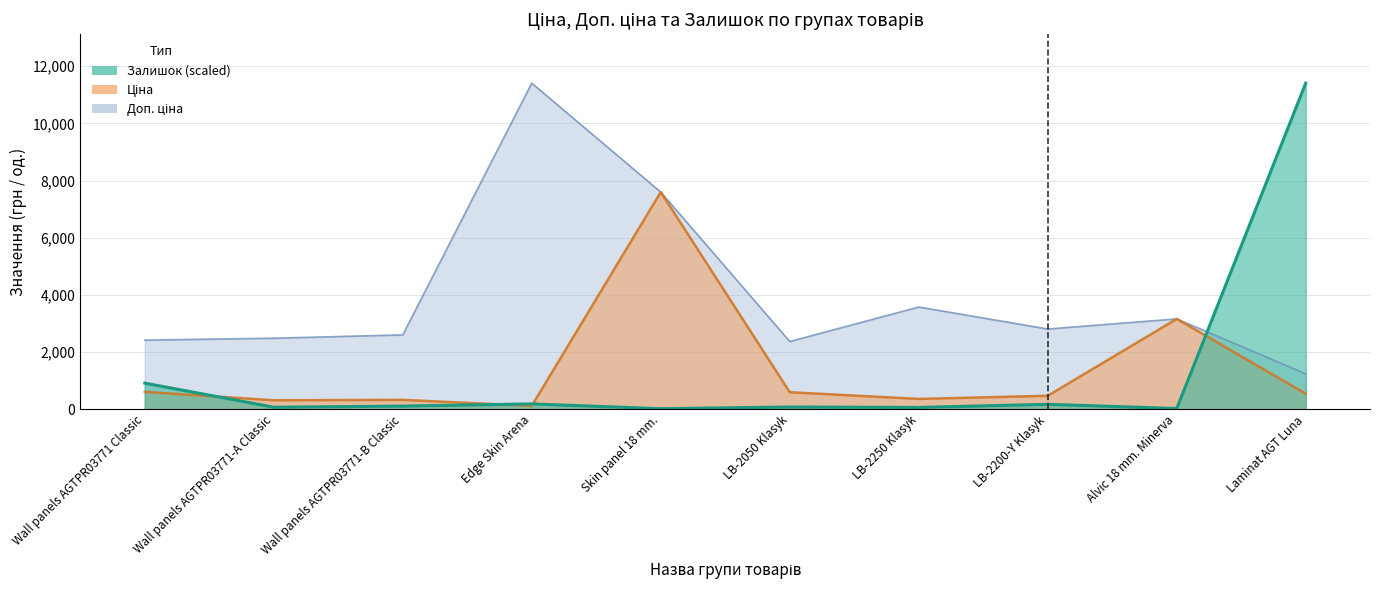

How many lines are shown in the chart?

3